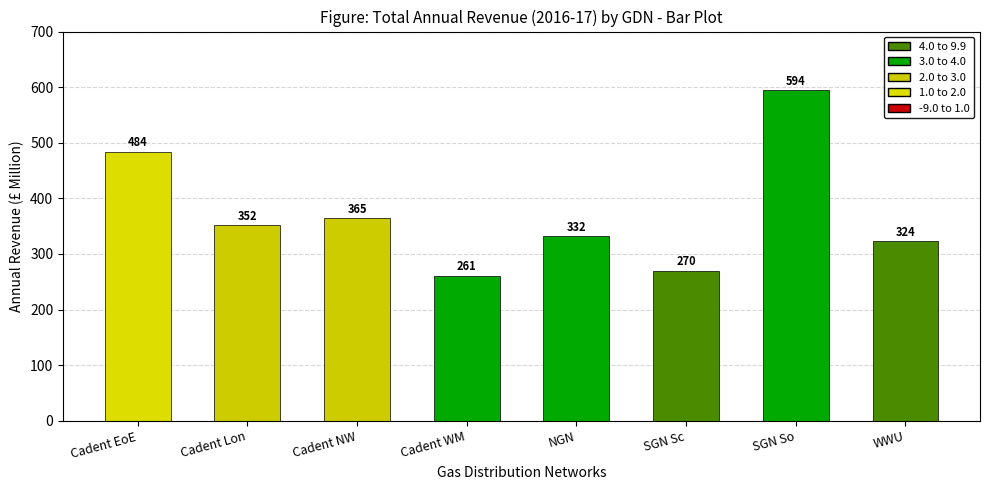

Rank the categories by value from lowest to highest.

Cadent WM, SGN Sc, WWU, NGN, Cadent Lon, Cadent NW, Cadent EoE, SGN So